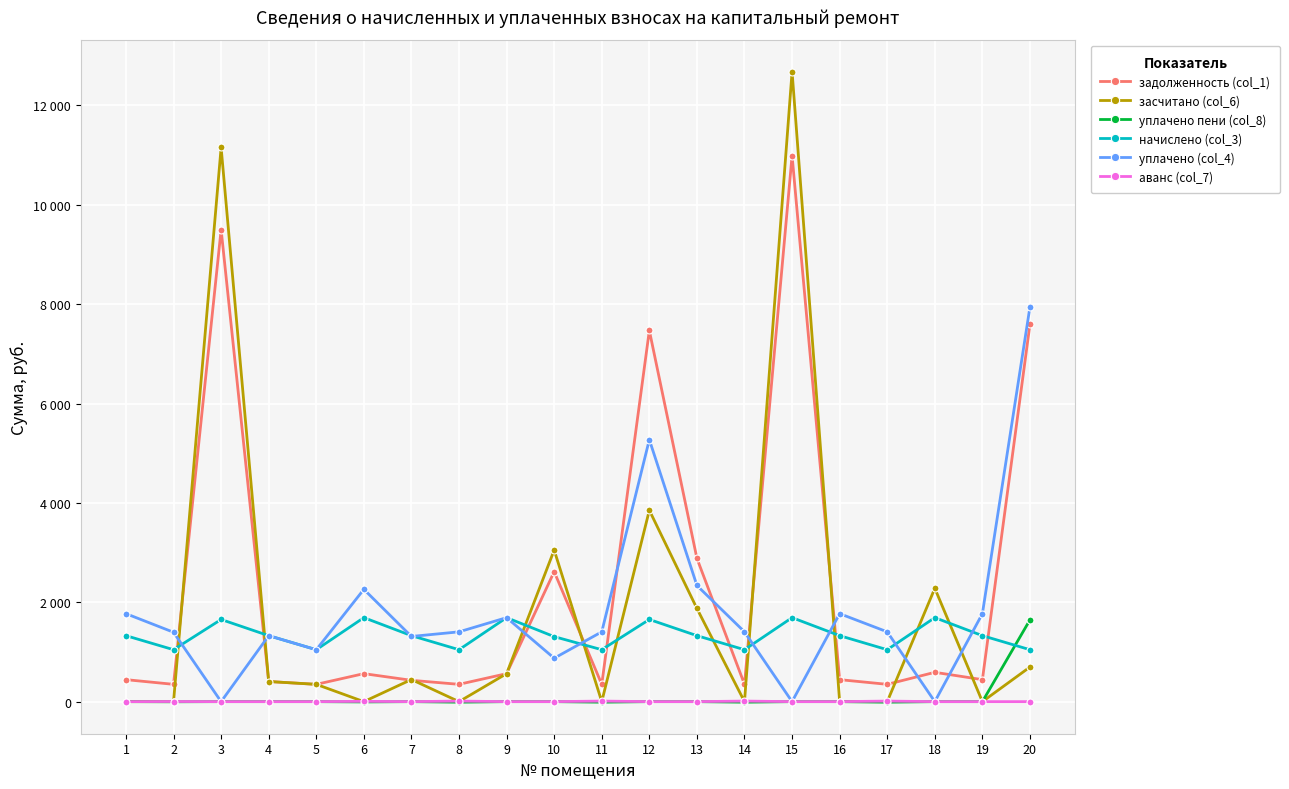

In начислено (col_3), how many points are lower than both neighbors (excluding endpoints)?

6